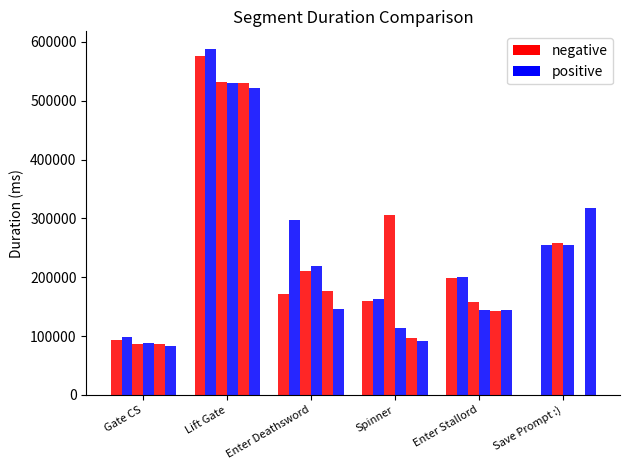

How many groups of bars are there?

6